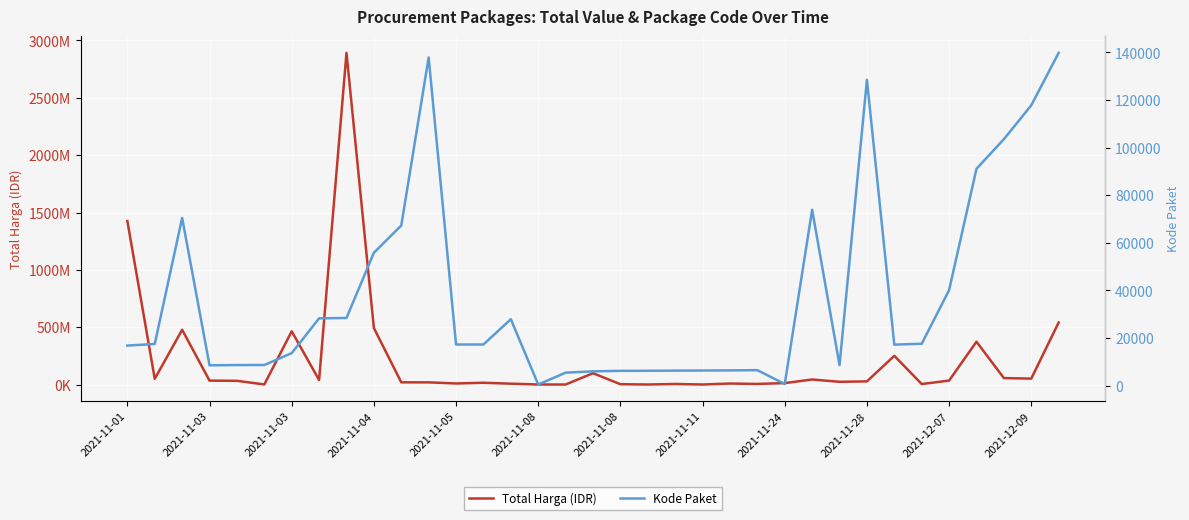

In Total Harga (IDR), how many points are lower than both neighbors (excluding endpoints)?

11